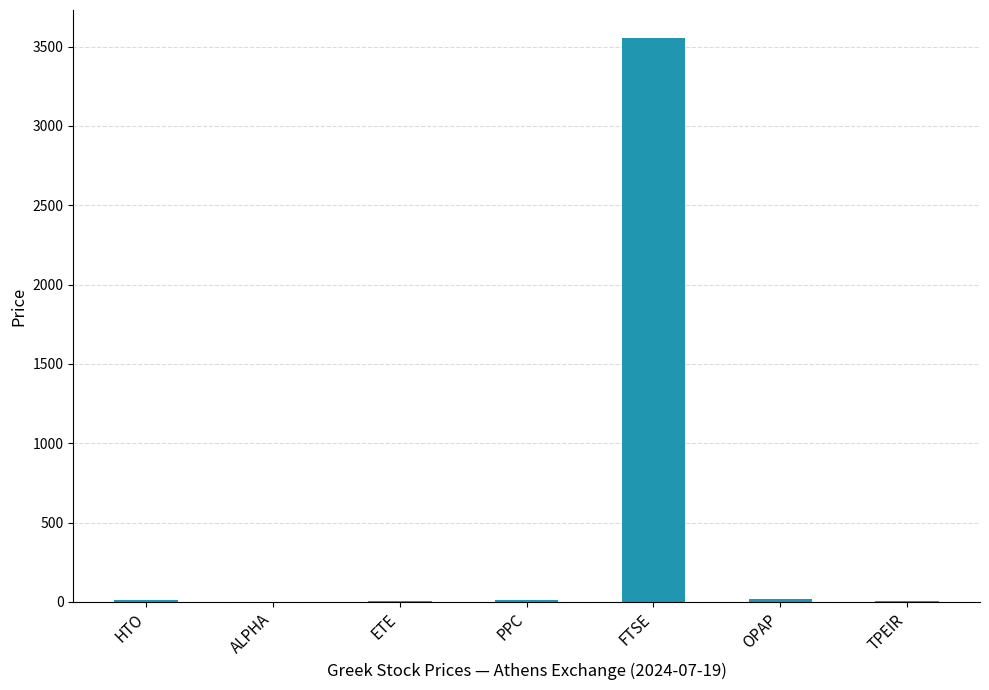

What is the sum of all values?

3607.7